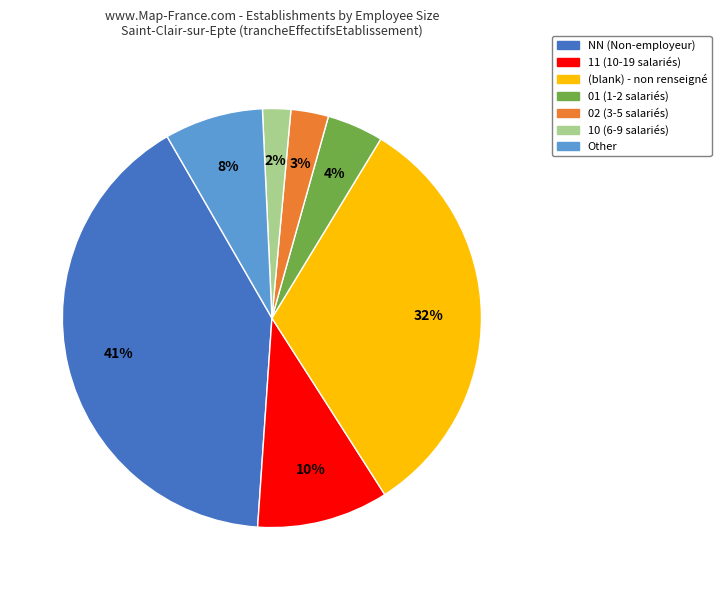

To the nearest percent, what is the average slice percentage?

14%